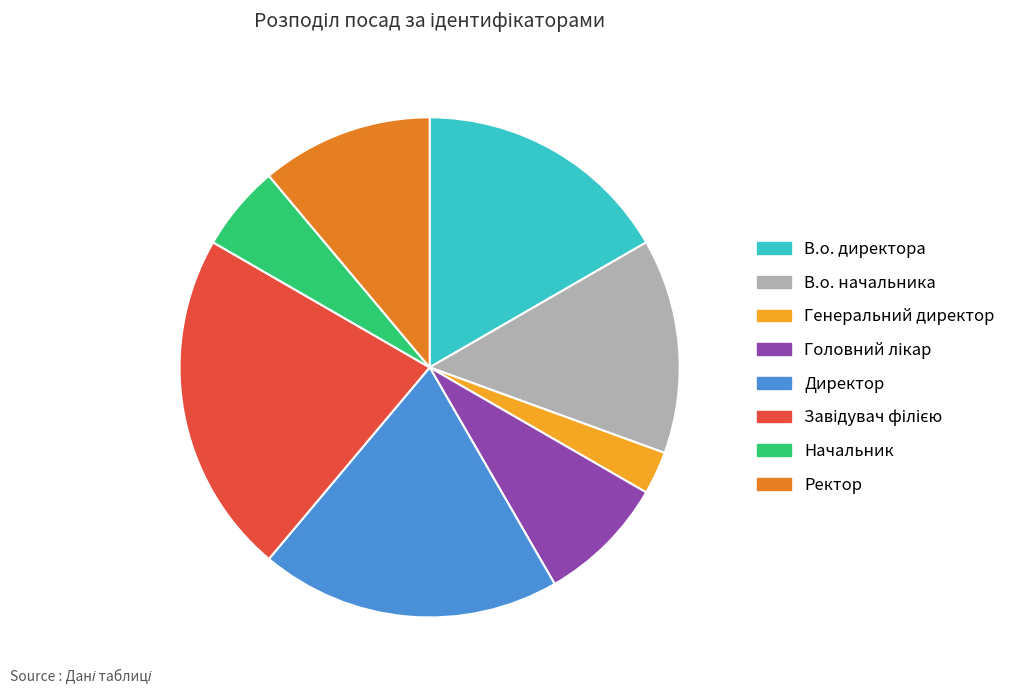

True or false: Директор accounts for 19% of the total.

True